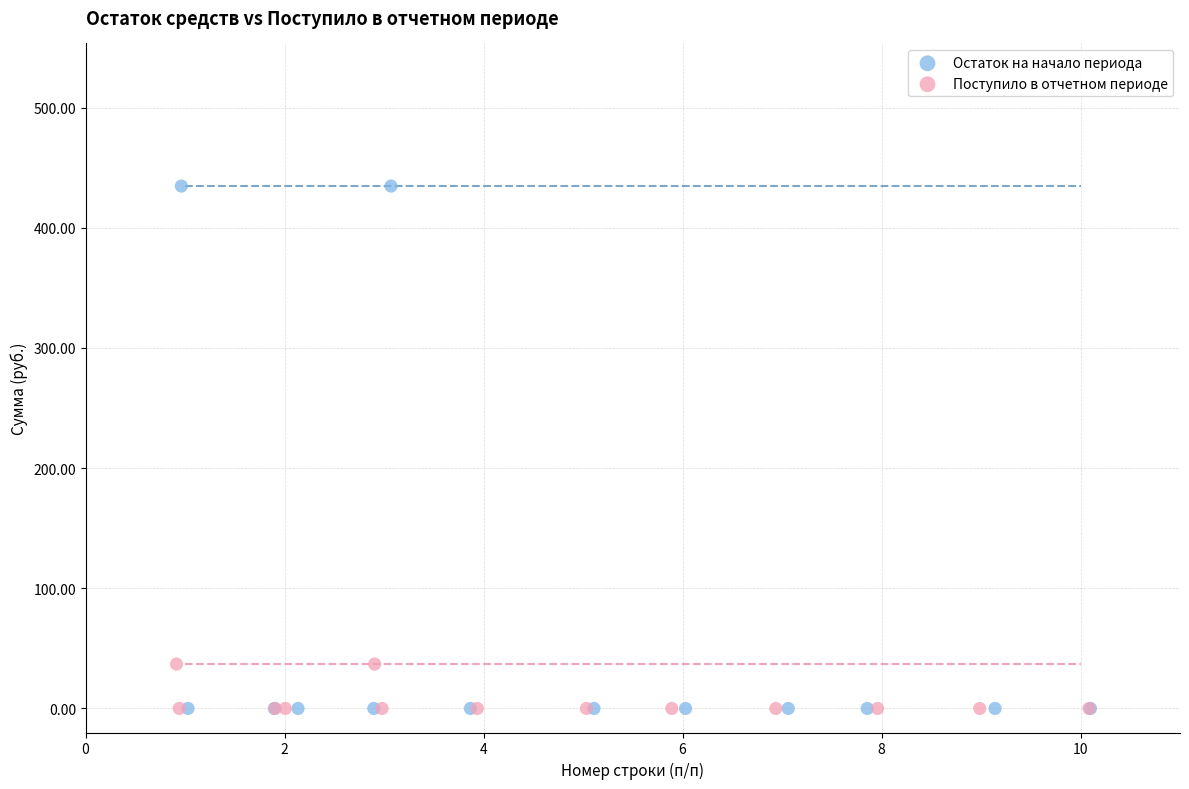

What are all the series names shown in the legend?

Остаток на начало периода, Поступило в отчетном периоде